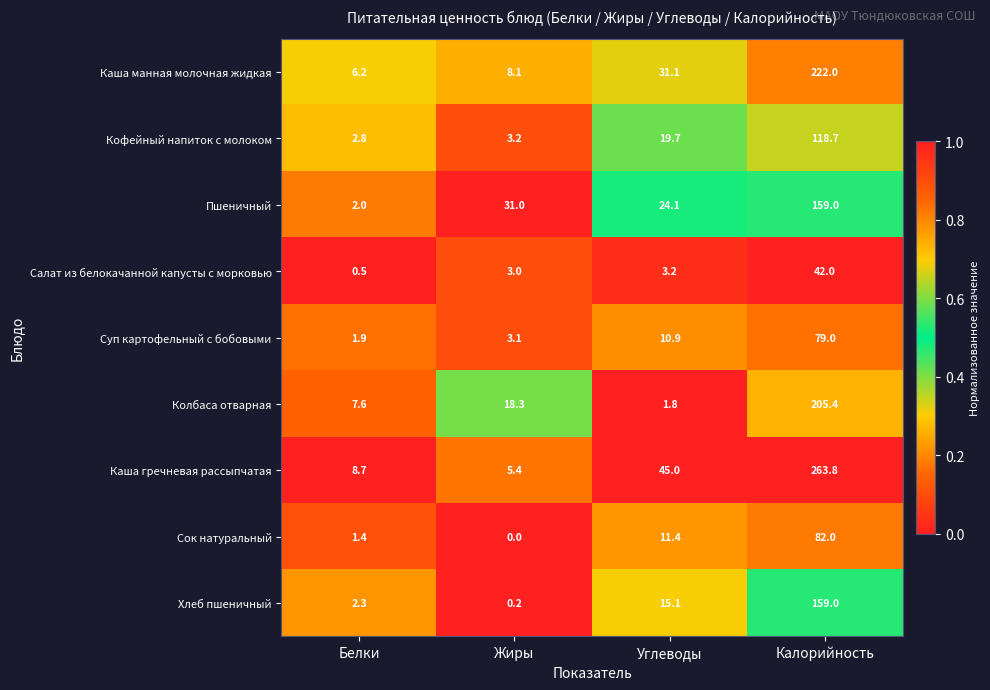

Which category has the highest value across all series?

Калорийность